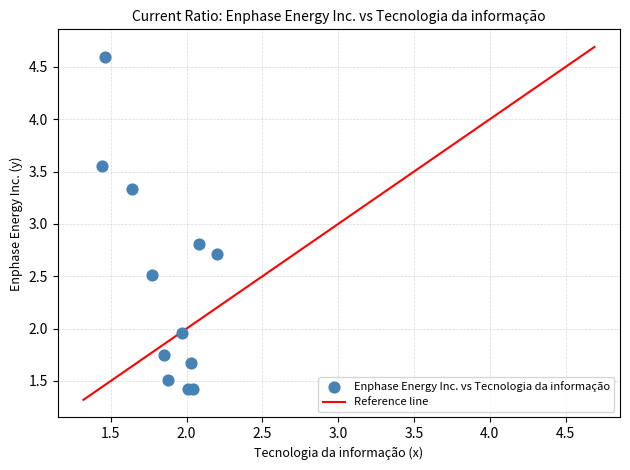

What Y value in the scatter plot is closest to 3?

2.8